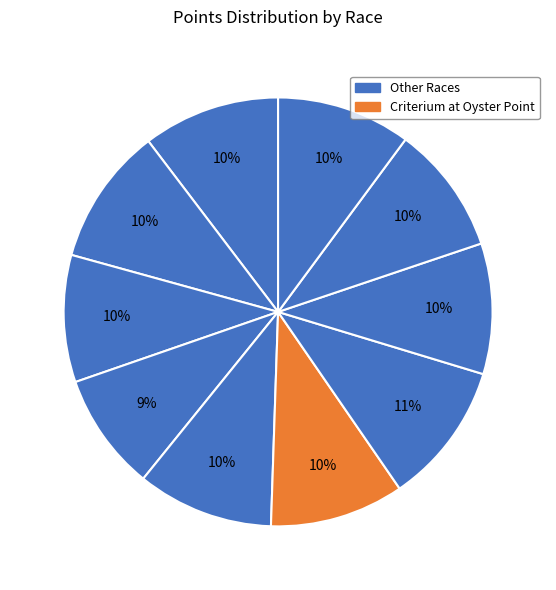

To the nearest percent, what is the average slice percentage?

10%